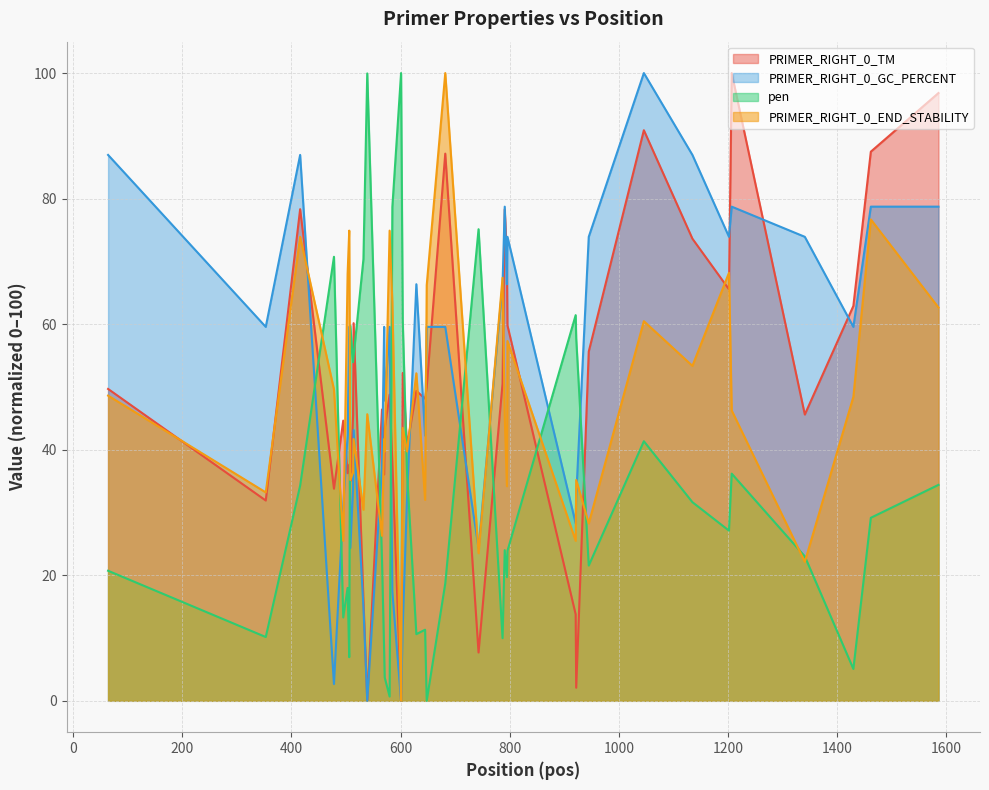

Which series changed the most between 570 and 604?

pen